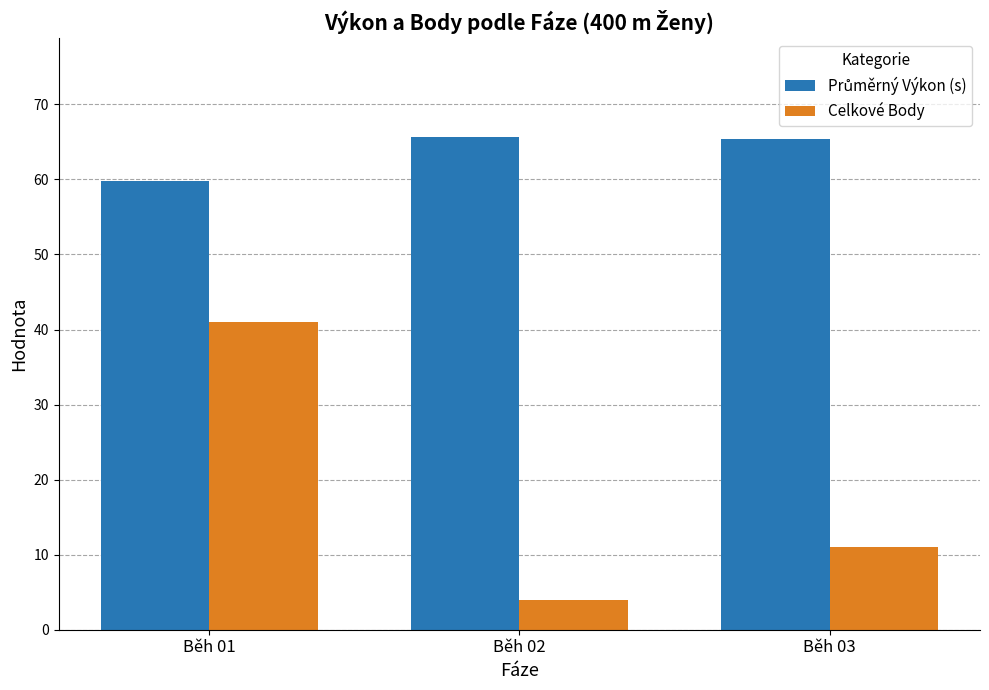

Count the number of categories in the chart.

3